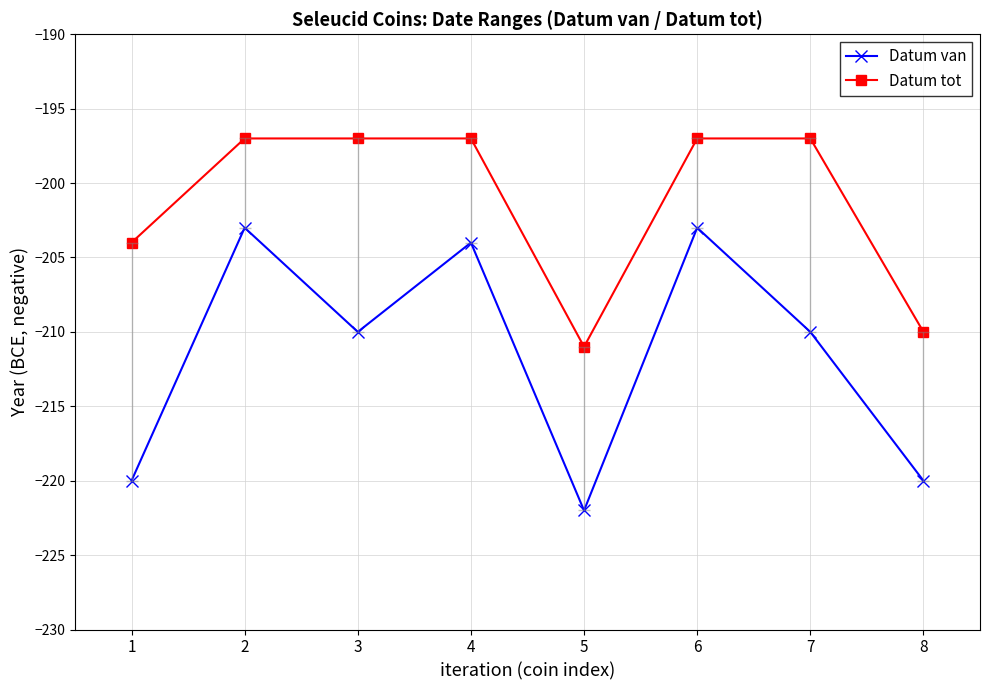

What is the total value across all series at 5?

-433